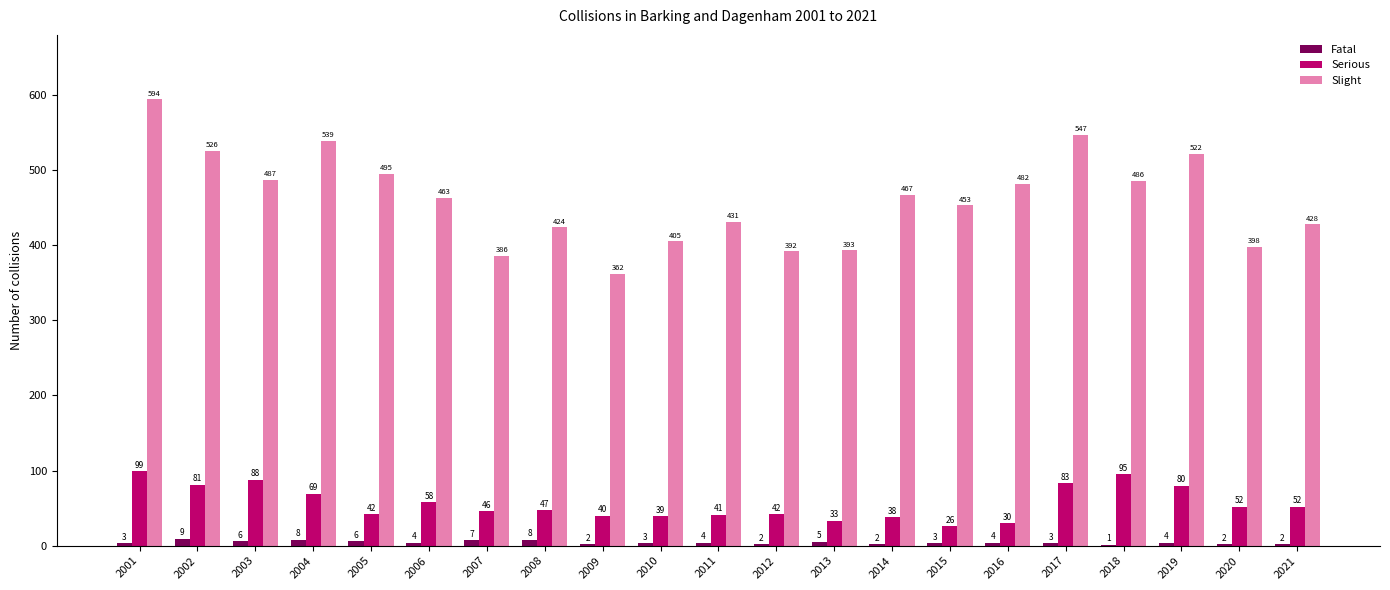

At which label does Serious first exceed 47?

2001